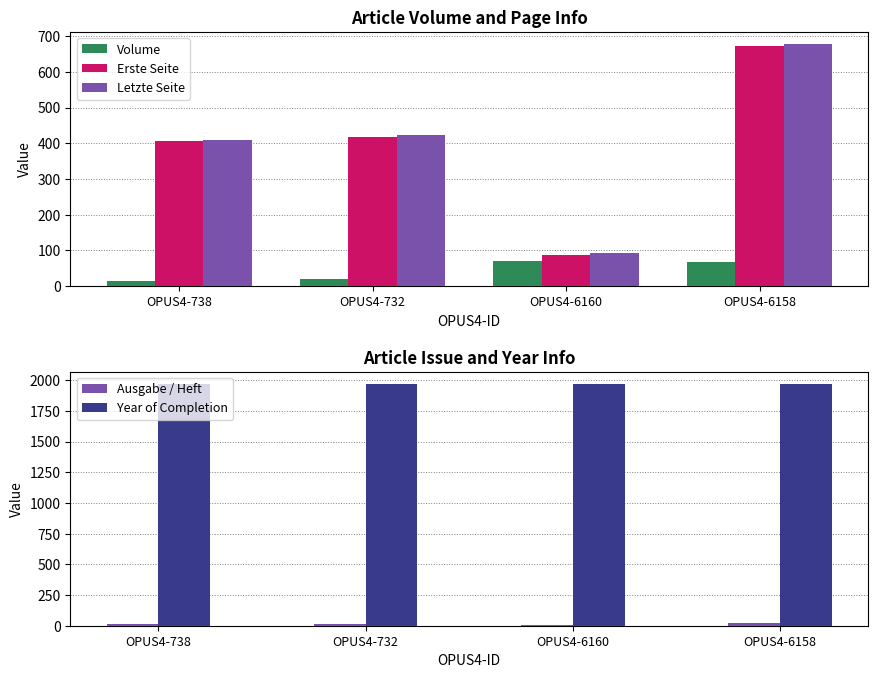

What is the difference between the Ausgabe / Heft values at OPUS4-738 and OPUS4-6158?

14